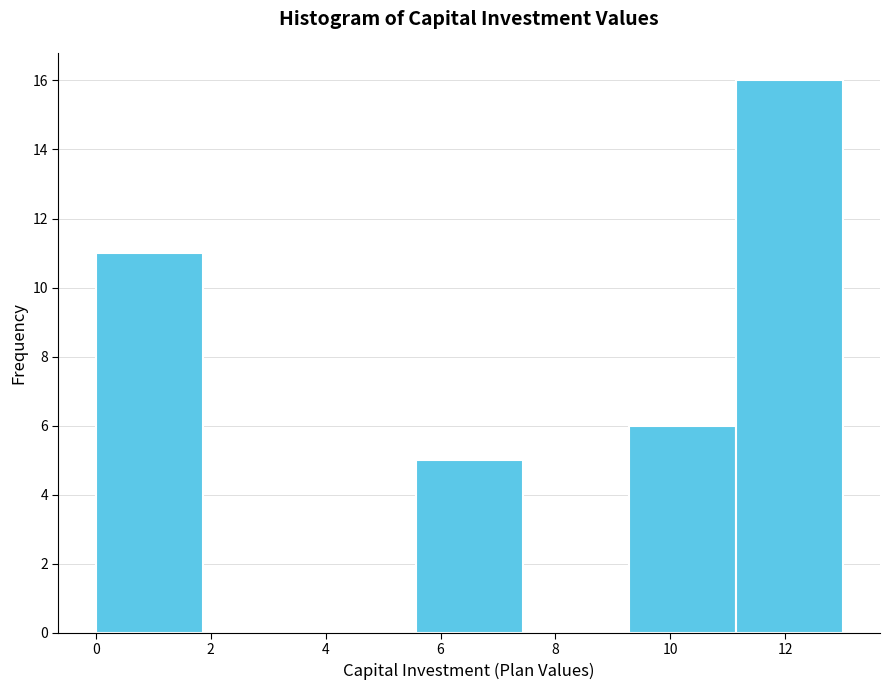

Over which range of the x-axis is the bar tallest?

11.2 to 13.0